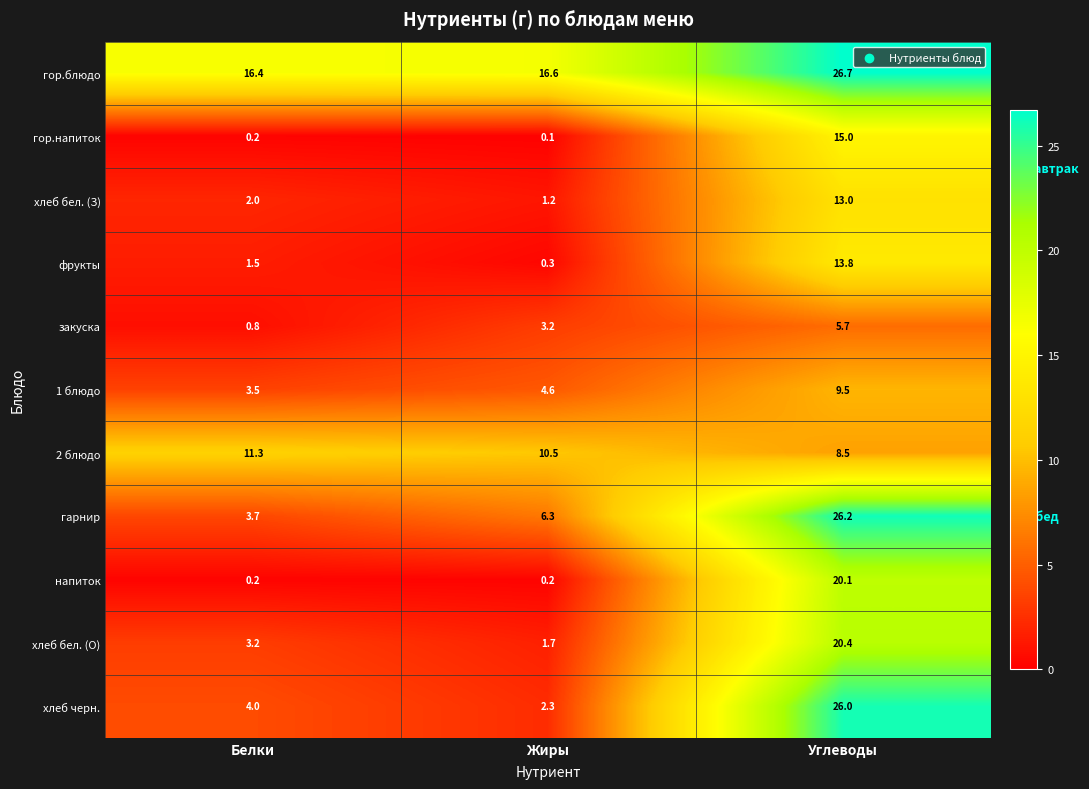

Is it true that фрукты equals 23.5 at Углеводы?

False